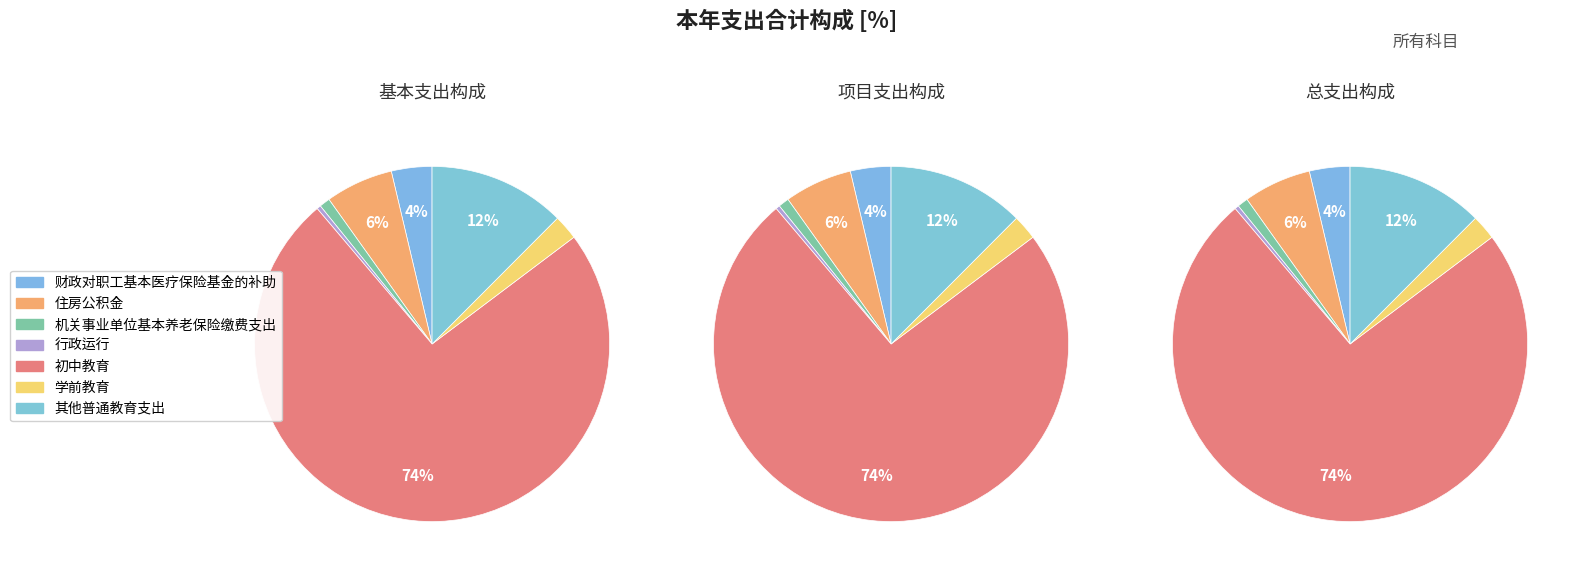

How many segments does this pie chart have?

7